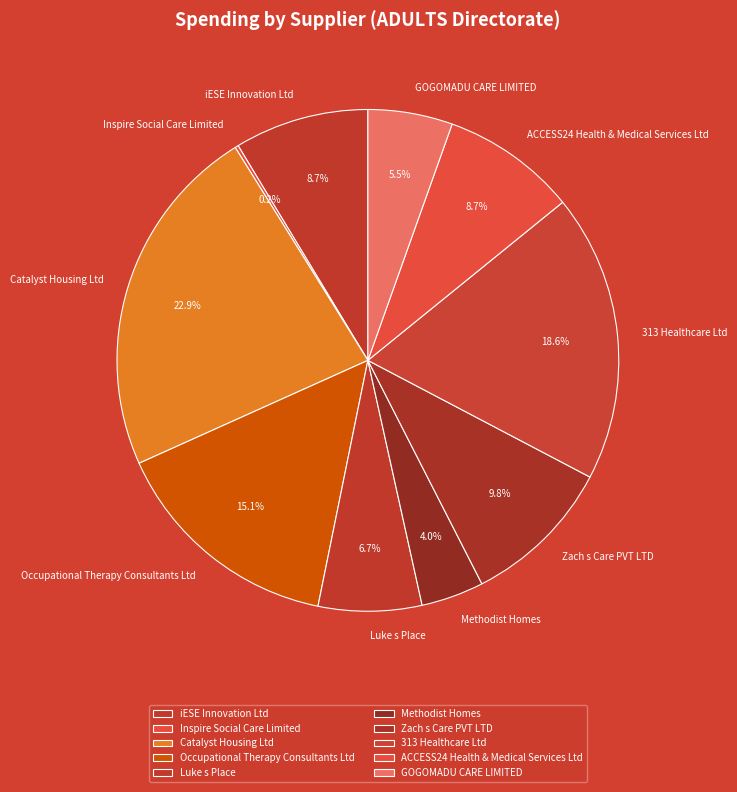

What is the ratio of the value at GOGOMADU CARE LIMITED to the value at ACCESS24 Health & Medical Services Ltd?

0.6